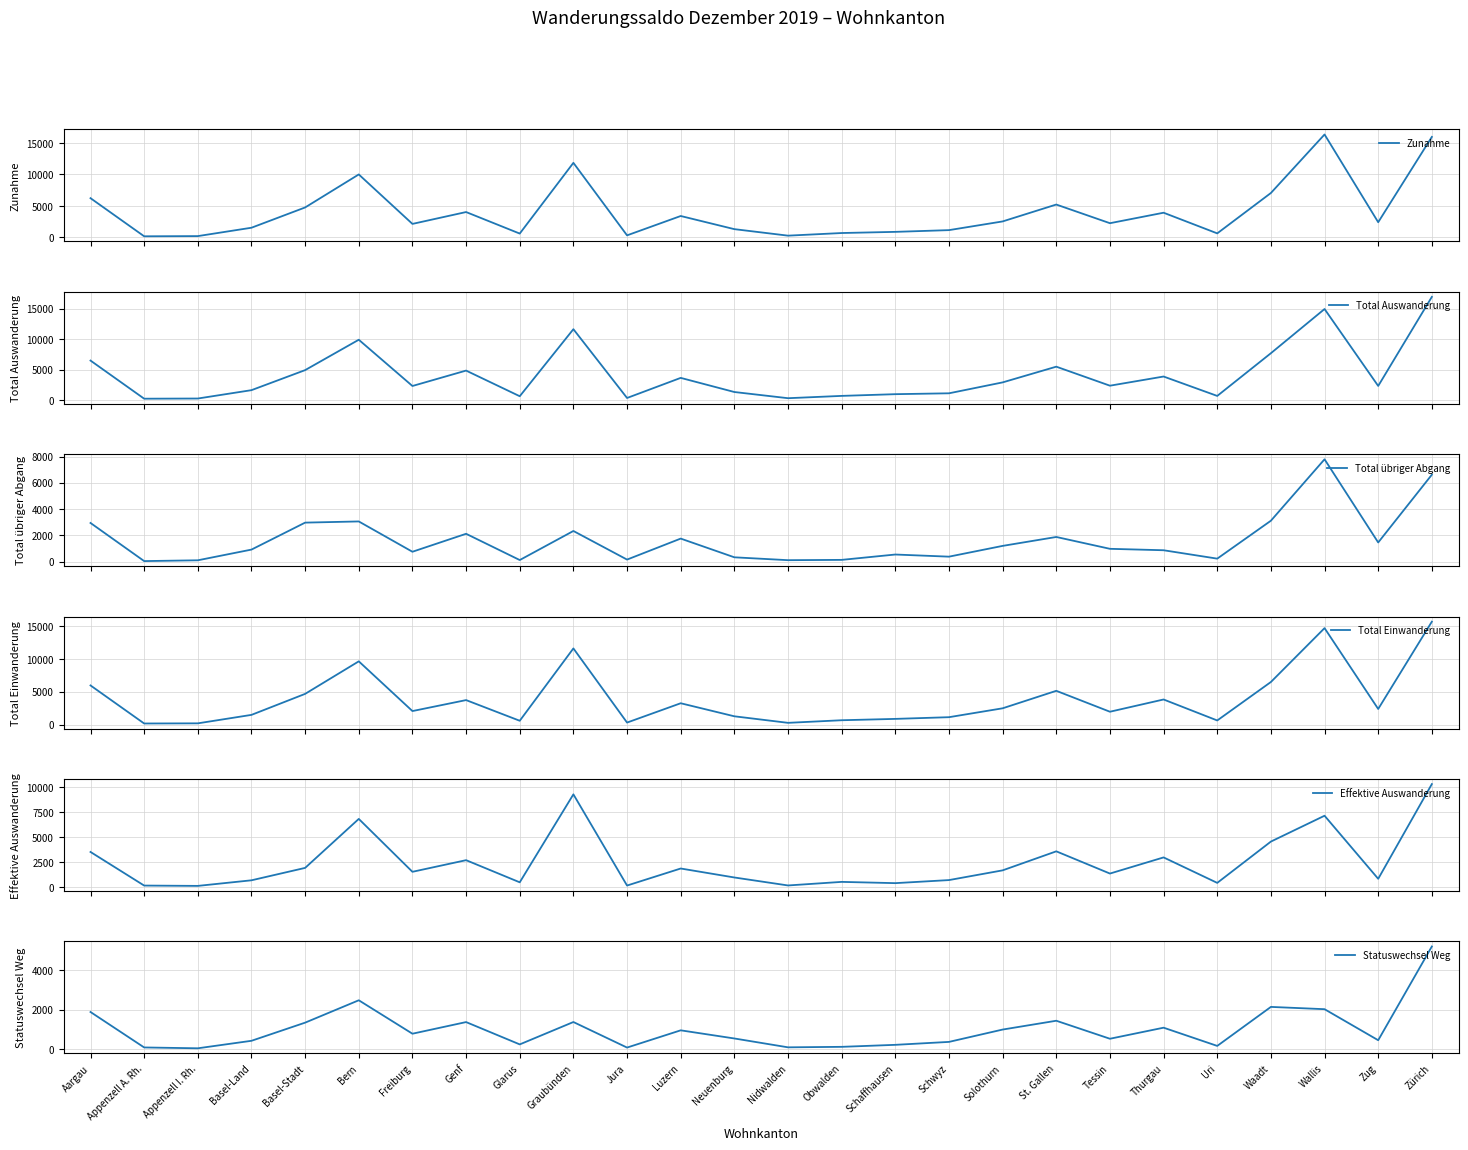

What is the difference between the Total Auswanderung values at Genf and Uri?

4173